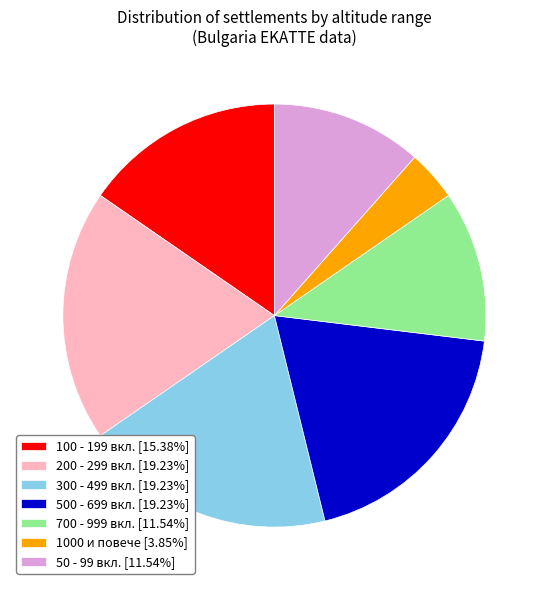

How many slices are in this pie chart?

7